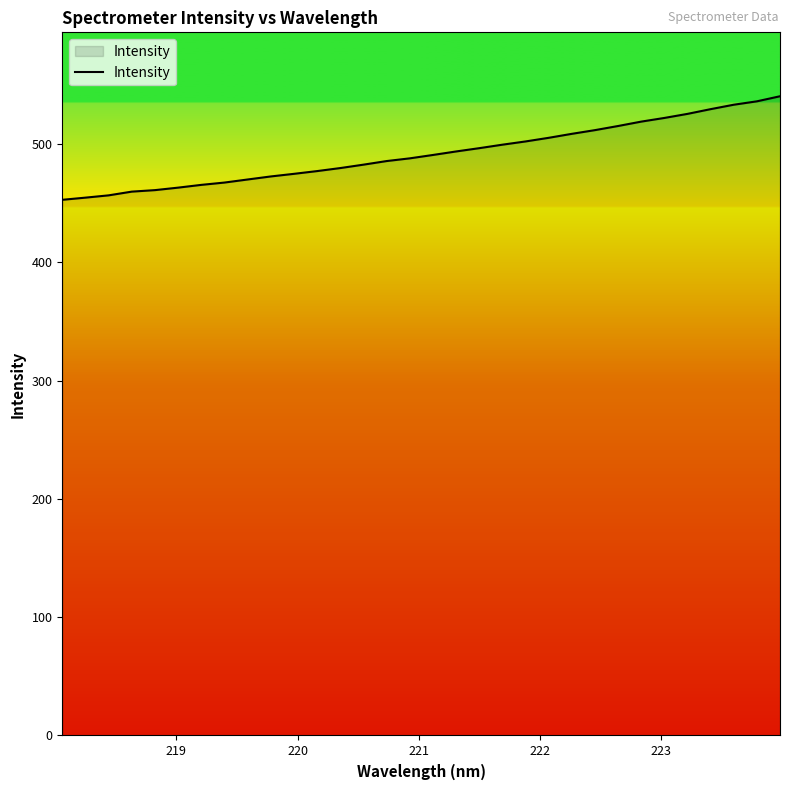

What is the minimum value shown in the chart?

452.9